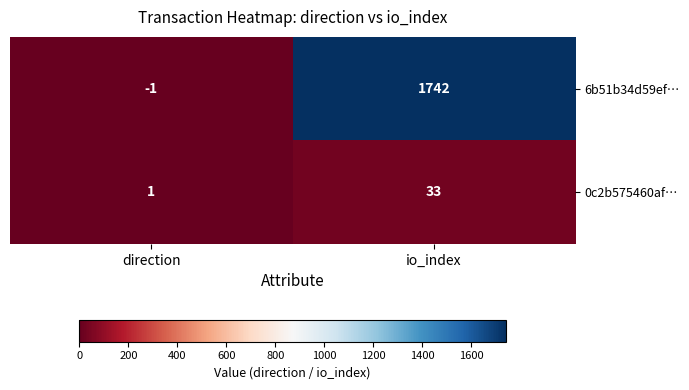

Which label corresponds to the smallest value in the chart?

direction